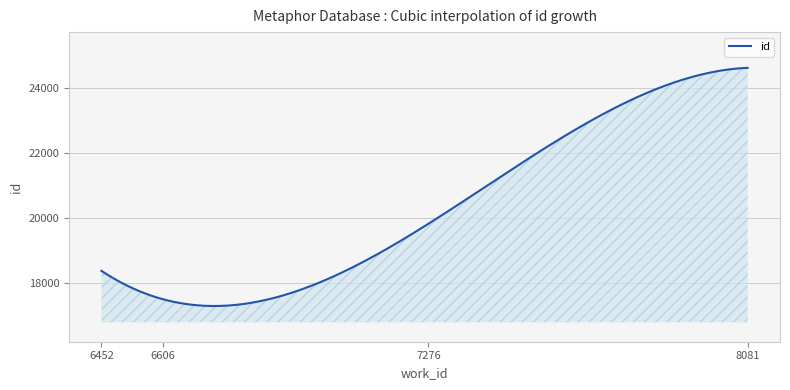

What is the greatest value displayed?

24609.0